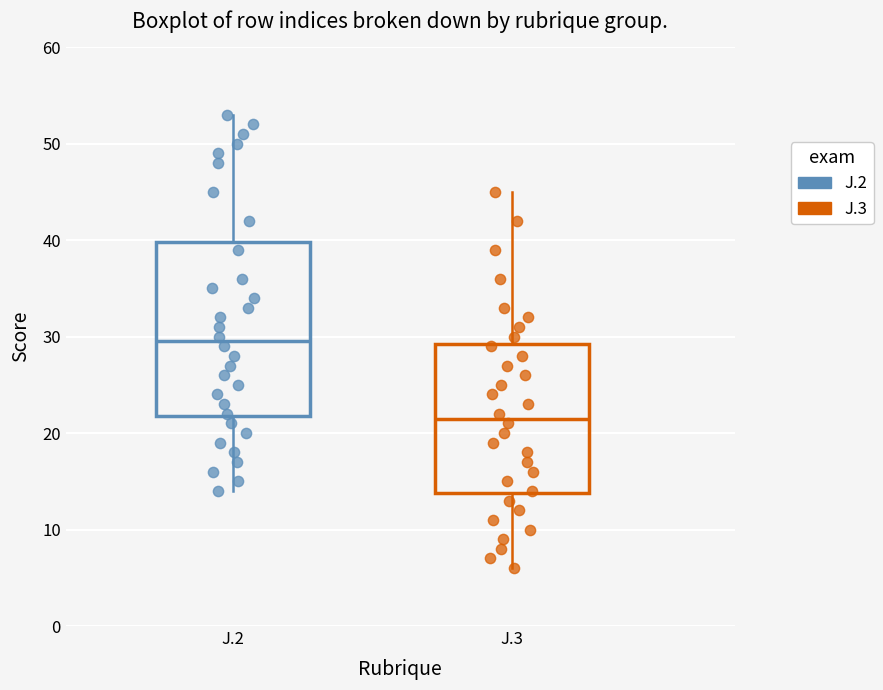

Comparing the boxes themselves (not the whiskers), which one is the tallest?

J.2